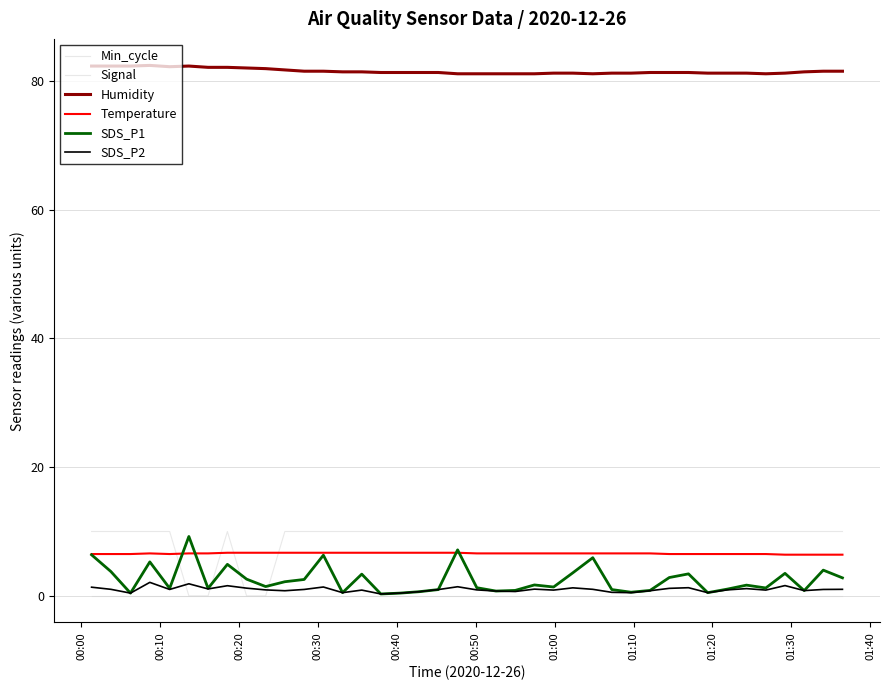

Is this an area chart (filled region under the line)?

No